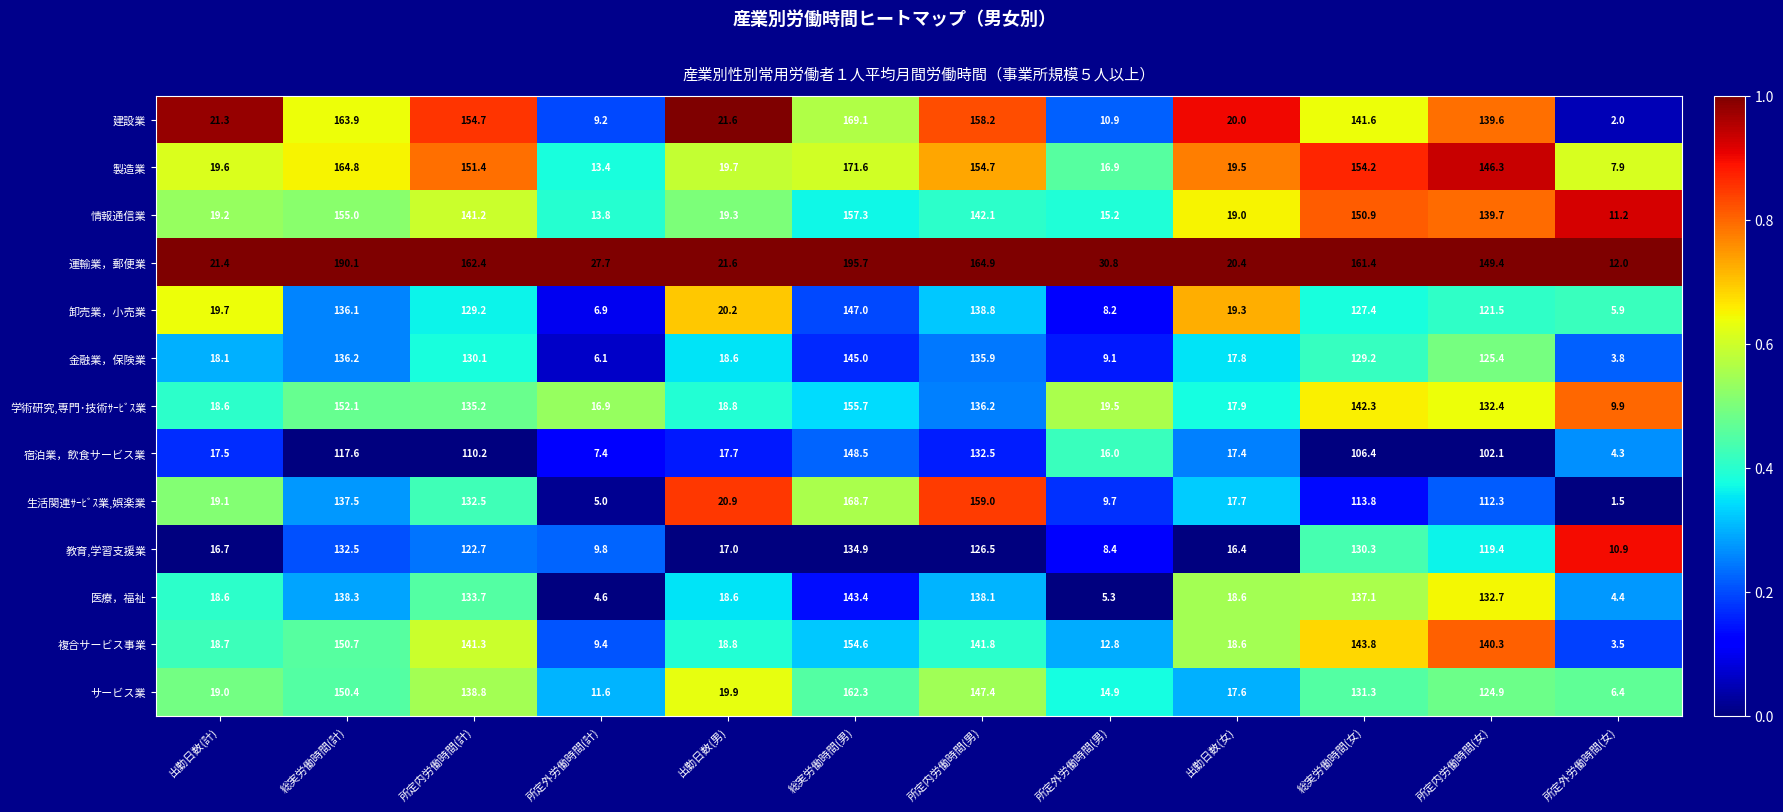

What is the minimum value for サービス業?

6.4